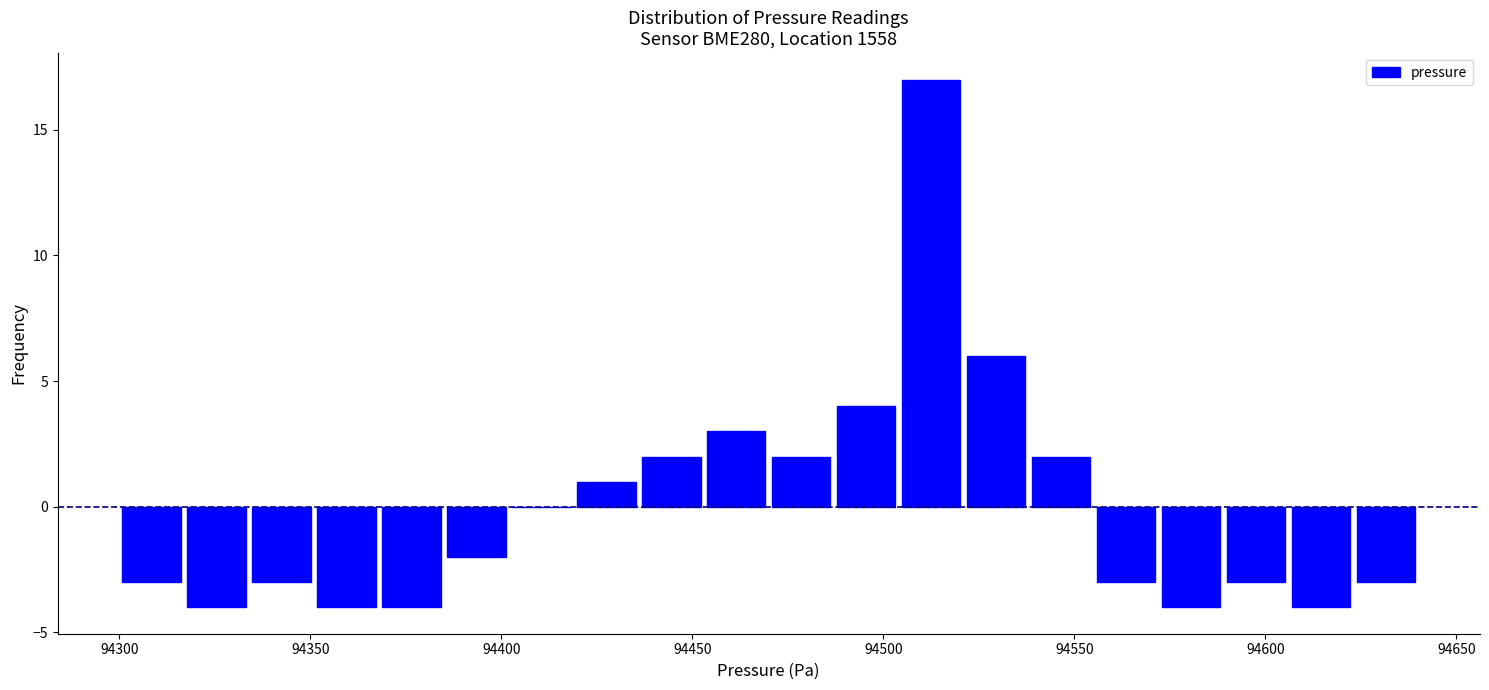

Around what value on the x-axis is the tallest bar? Give the approximate position of its centre, as read against the axis.

94515